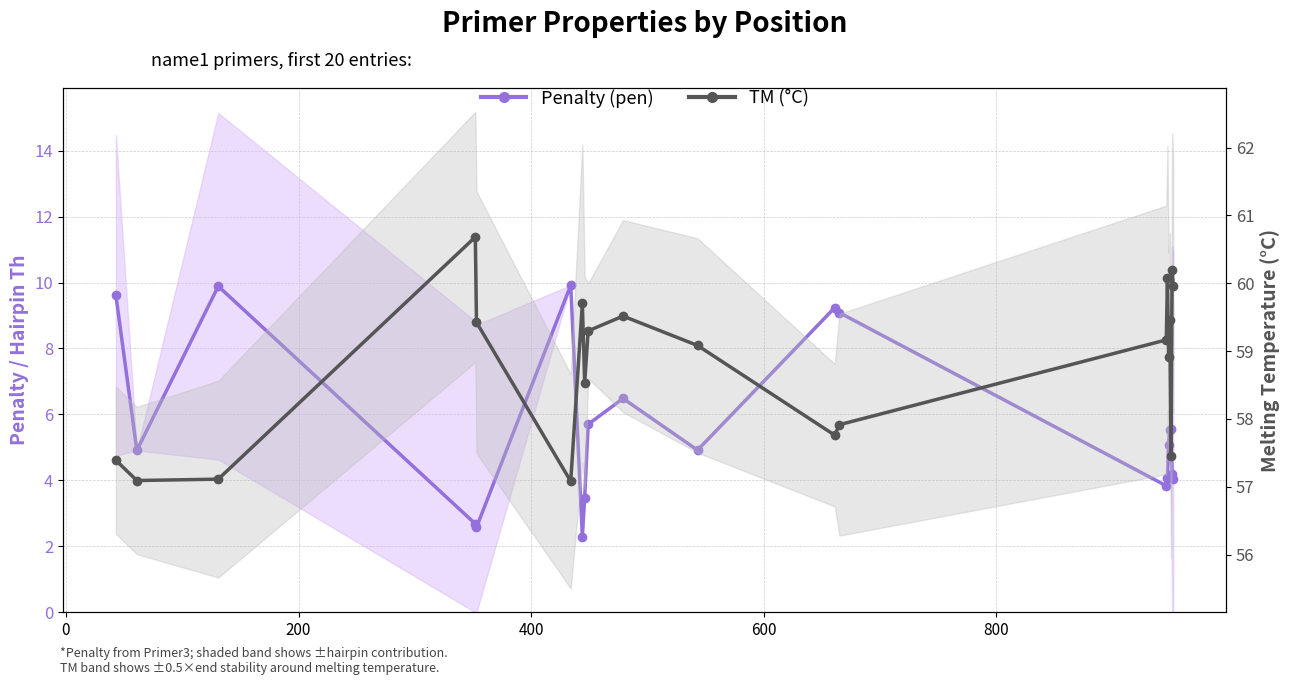

What are all the series names shown in the legend?

Penalty (pen), TM (°C)